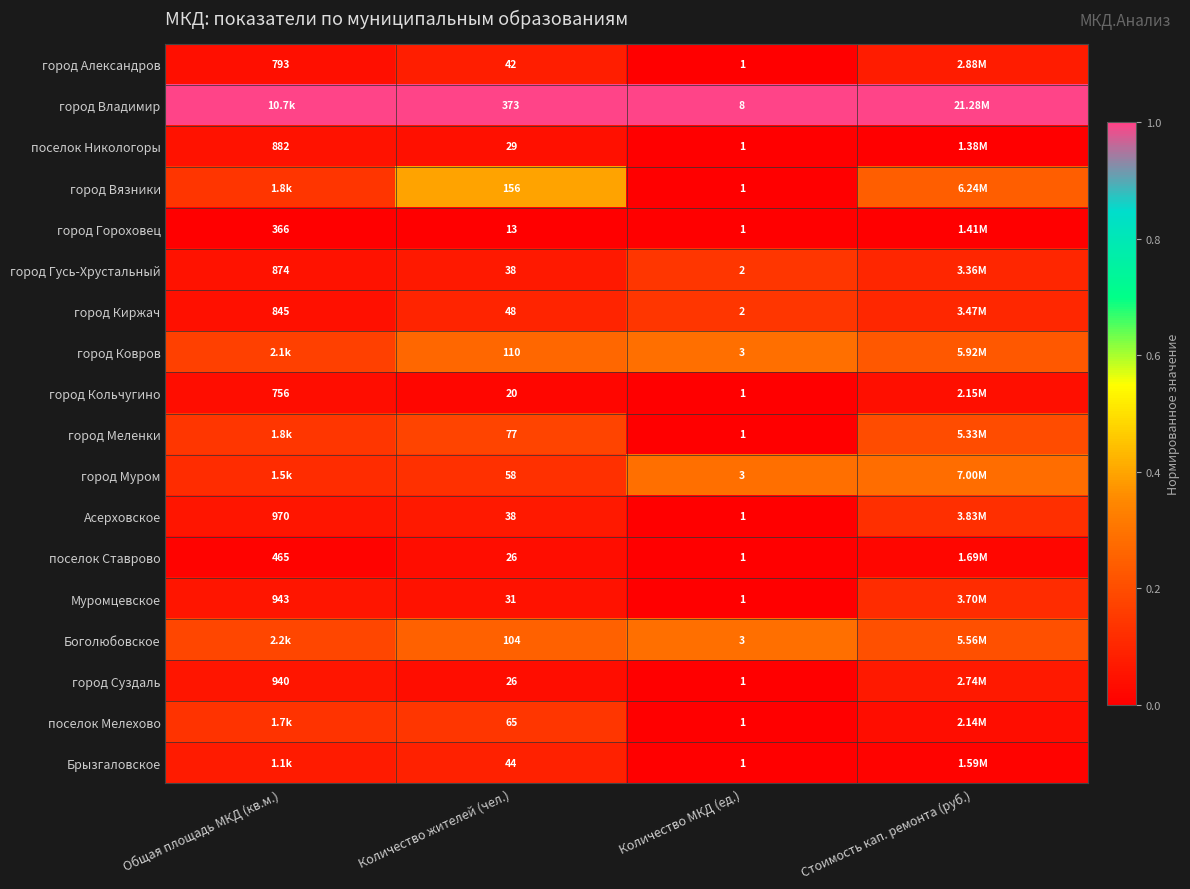

Is the value of Муромцевское at Количество жителей (чел.) greater than the value of город Ковров at Количество жителей (чел.)?

No